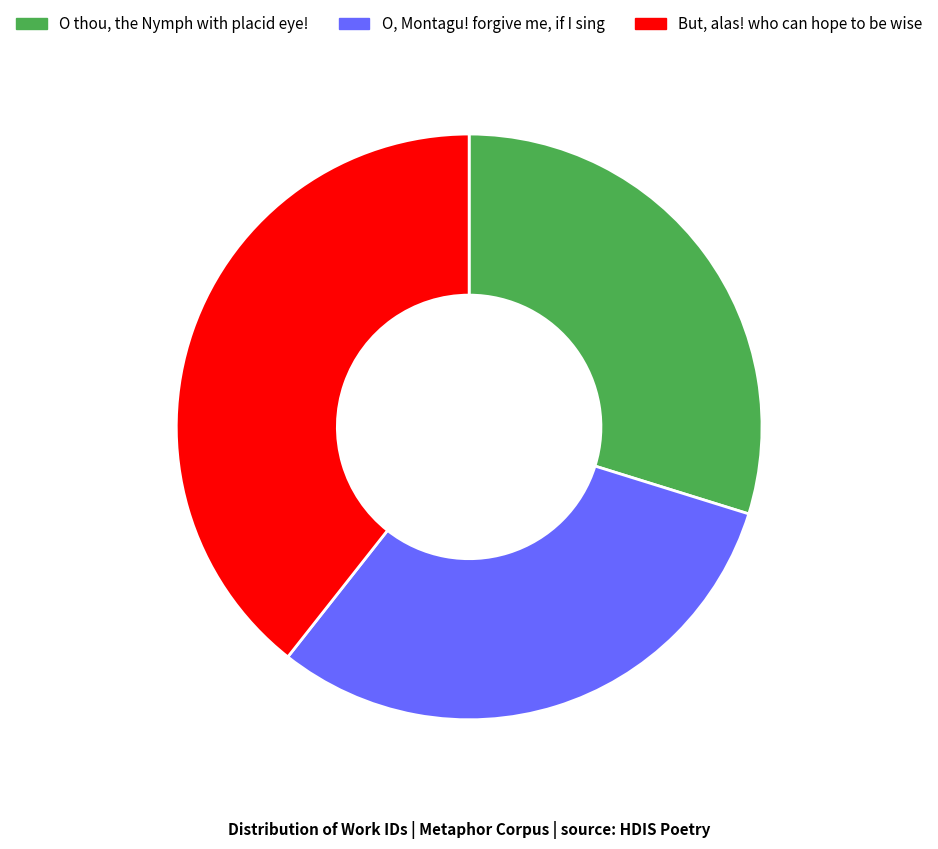

Does any single category account for the majority?

No